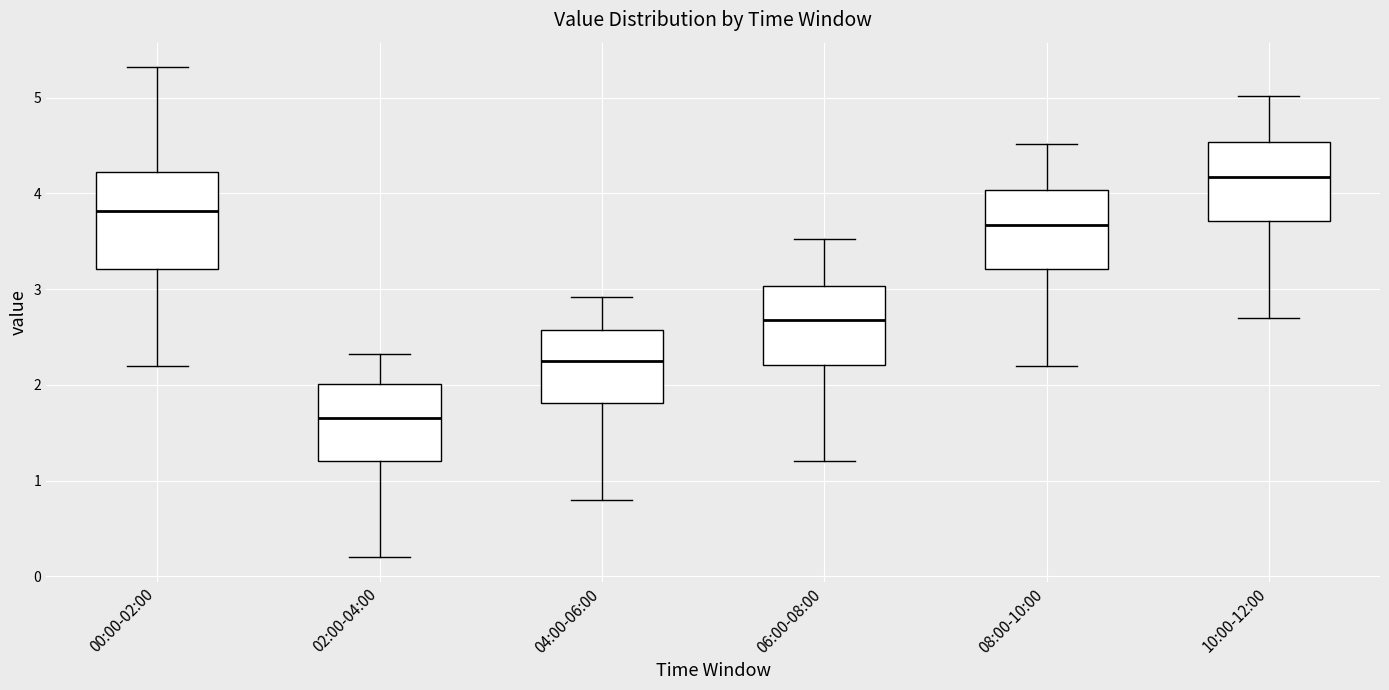

Which box is the tallest, from its lower edge to its upper edge?

00:00-02:00